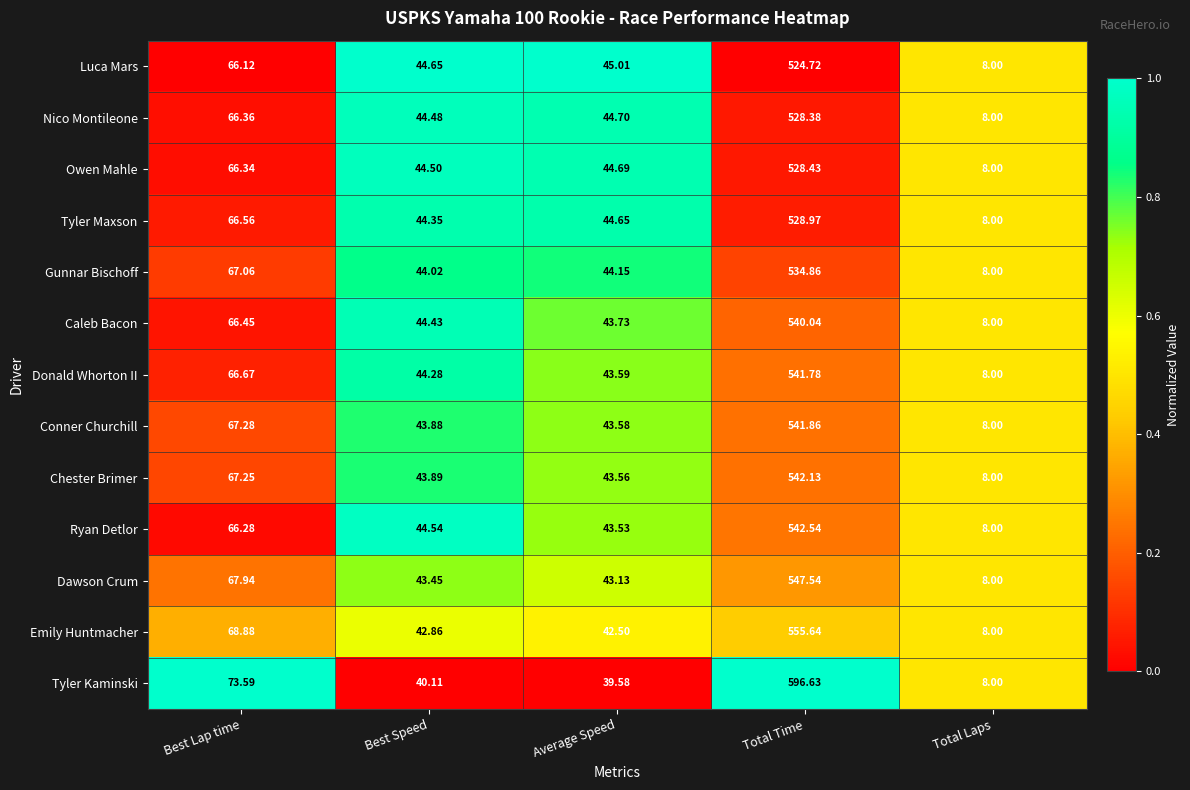

At which label does Dawson Crum first exceed 43?

Best Lap time